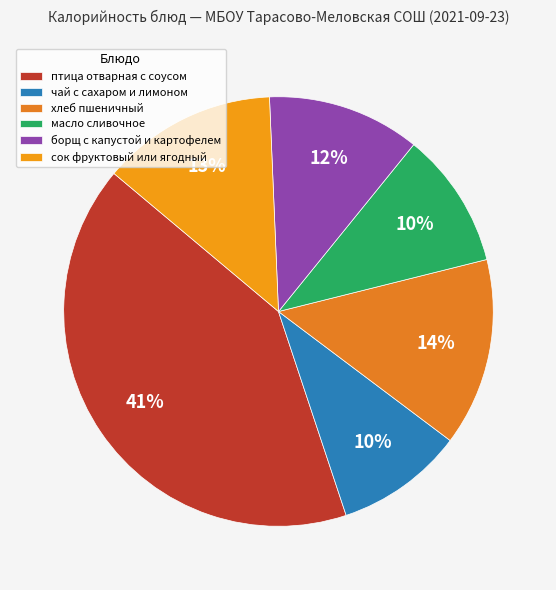

Approximately how many times larger is the value at хлеб пшеничный compared to борщ с капустой и картофелем?

1.2